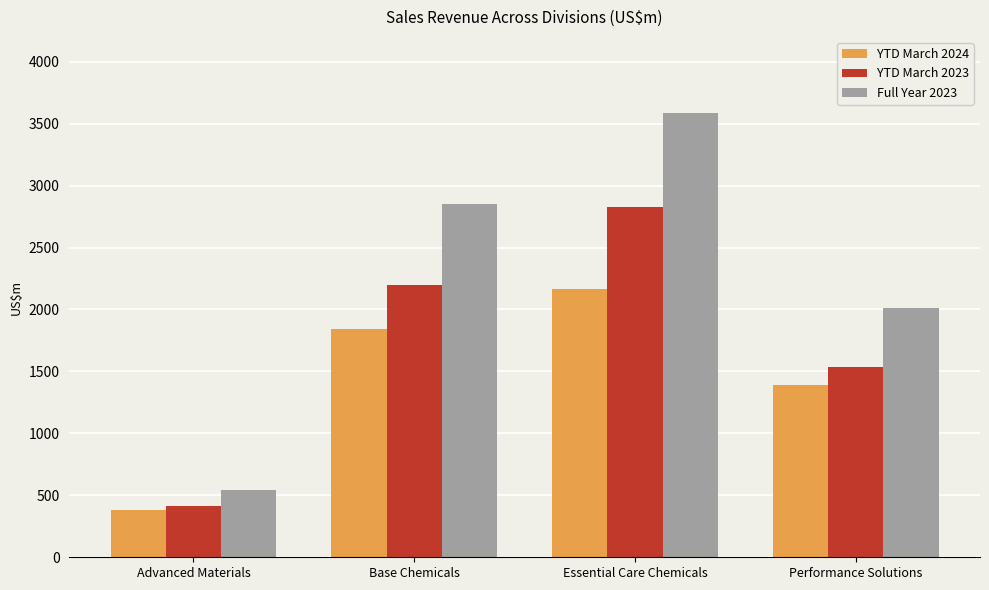

What is the value of the YTD March 2024 bar at the 4th from the left?

1388